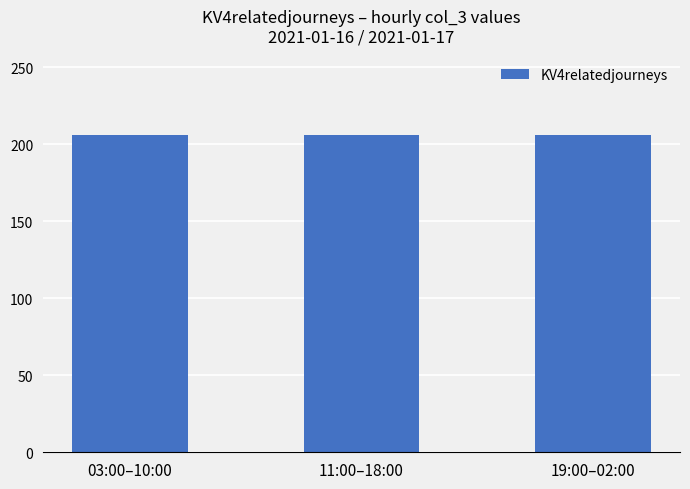

Is it true that the value at 23:00 is 42?

False